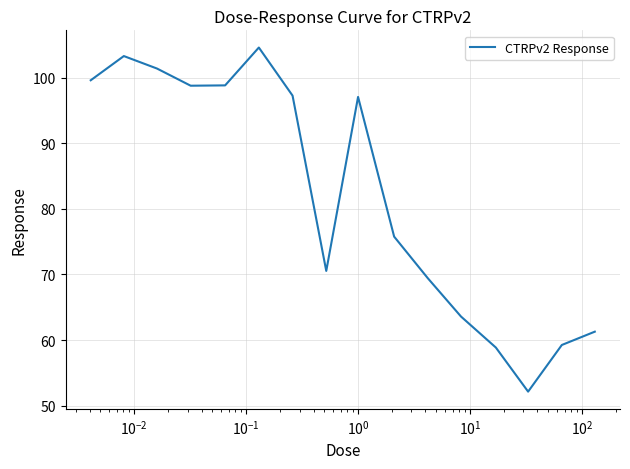

What is the difference between the maximum and minimum values?

52.5